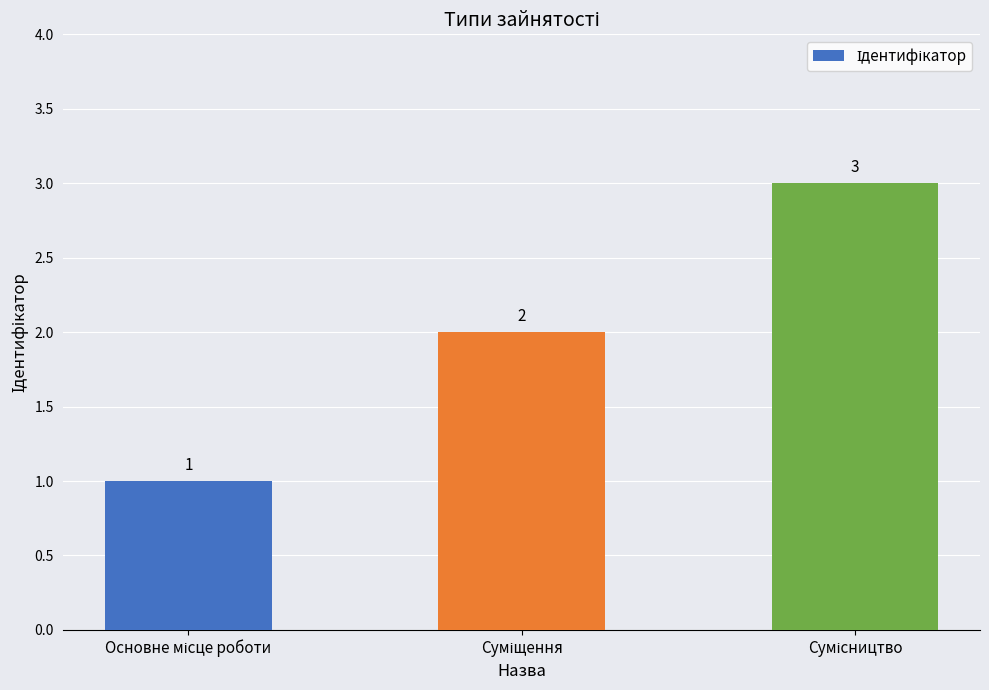

What is the sum of all values?

6